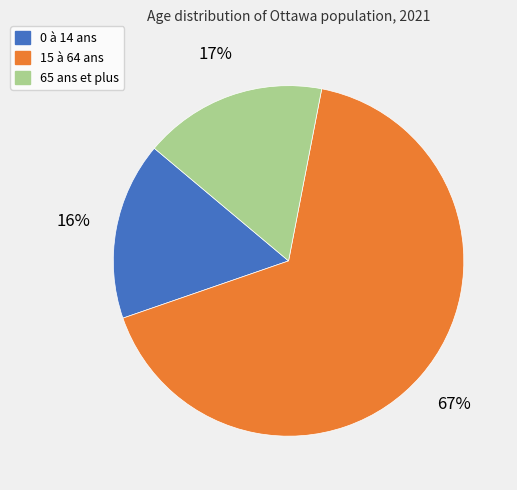

Is the sum of 65 ans et plus and 0 à 14 ans greater than half?

No